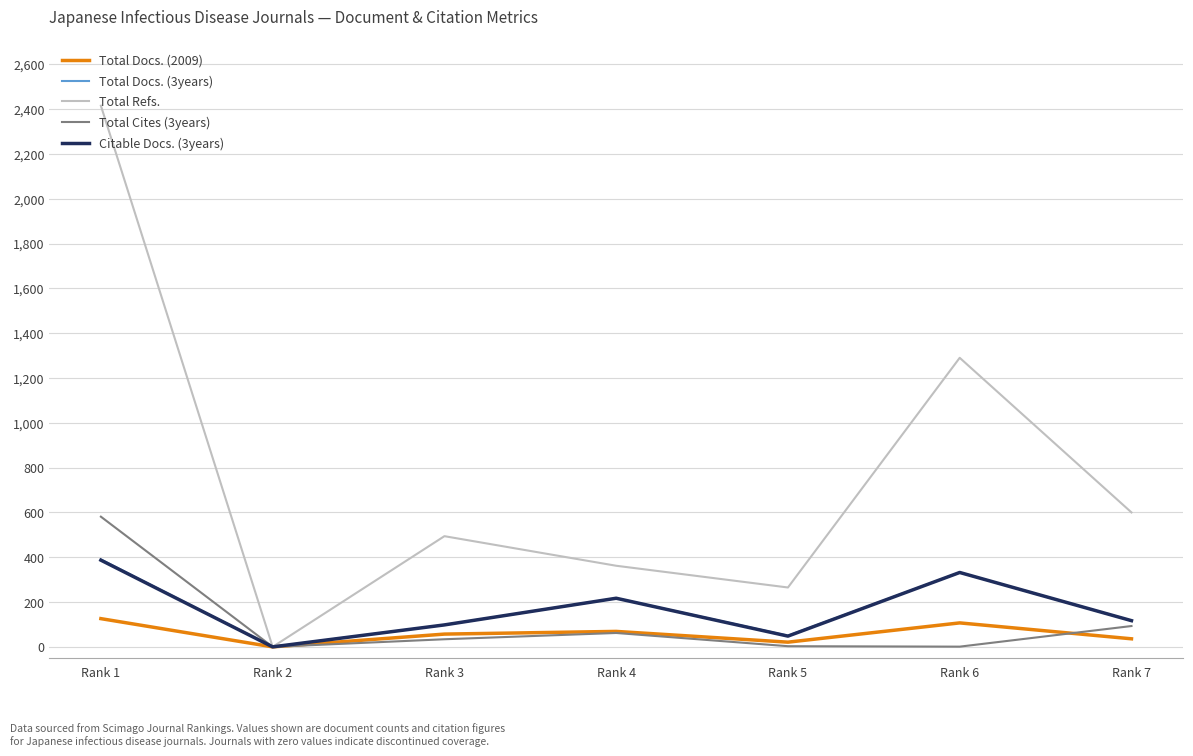

At which category does the chart reach its peak across all series?

Rank 1